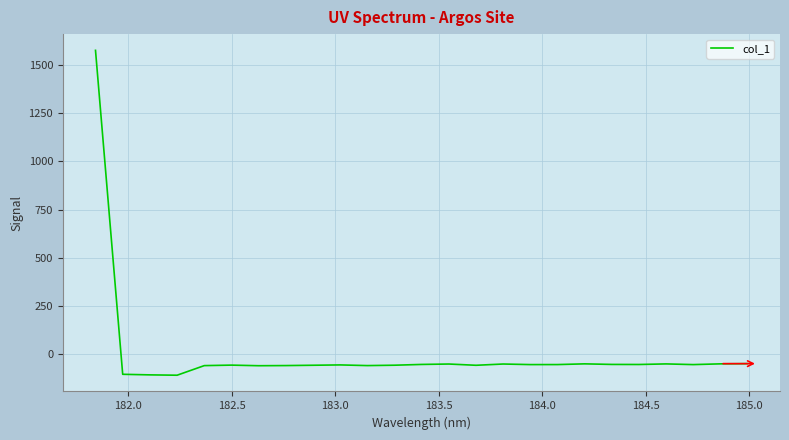

What is the difference between the maximum and minimum values?

1685.5